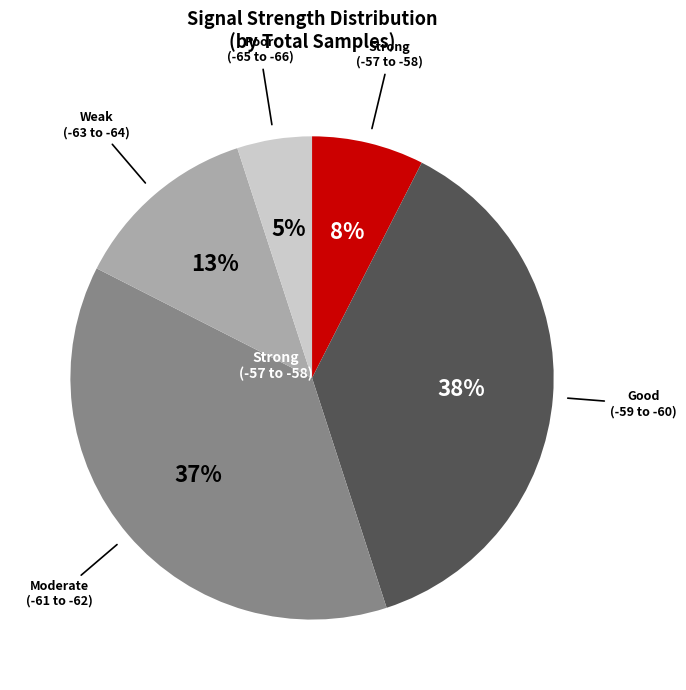

Is there a majority slice in this chart?

No